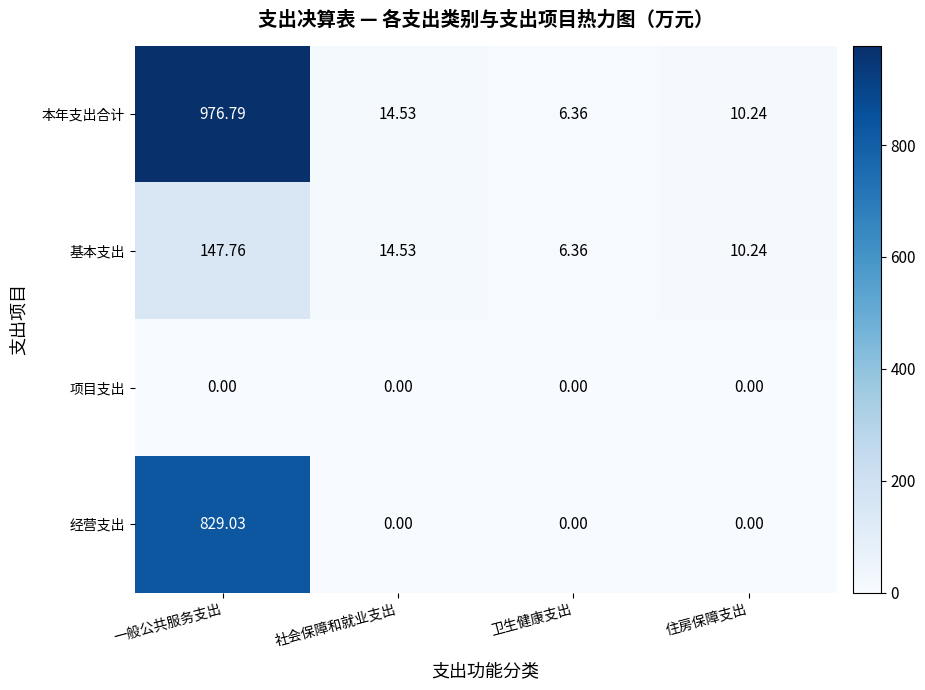

List the series in order of their overall mean, highest first.

本年支出合计, 经营支出, 基本支出, 项目支出